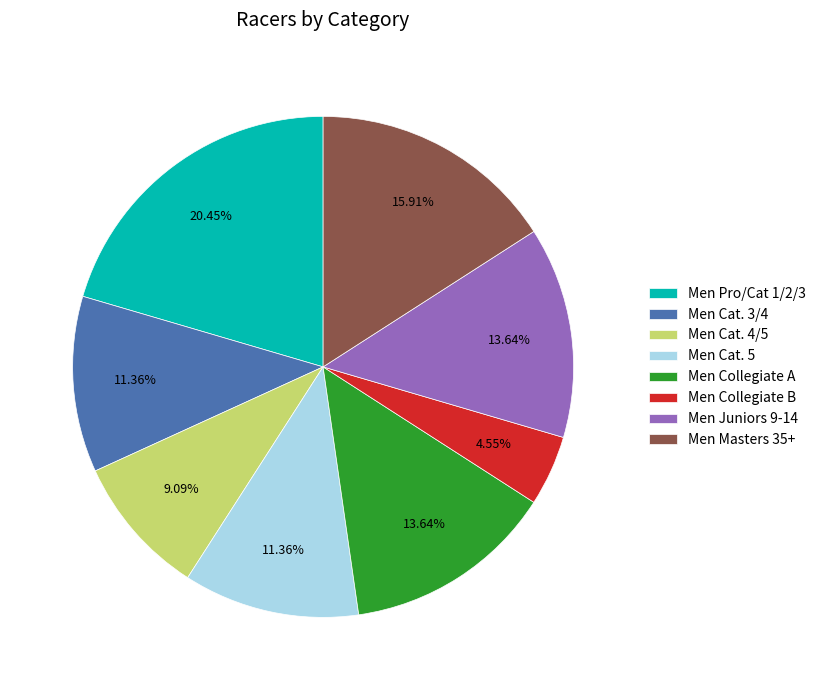

Count the number of slices in the pie.

8